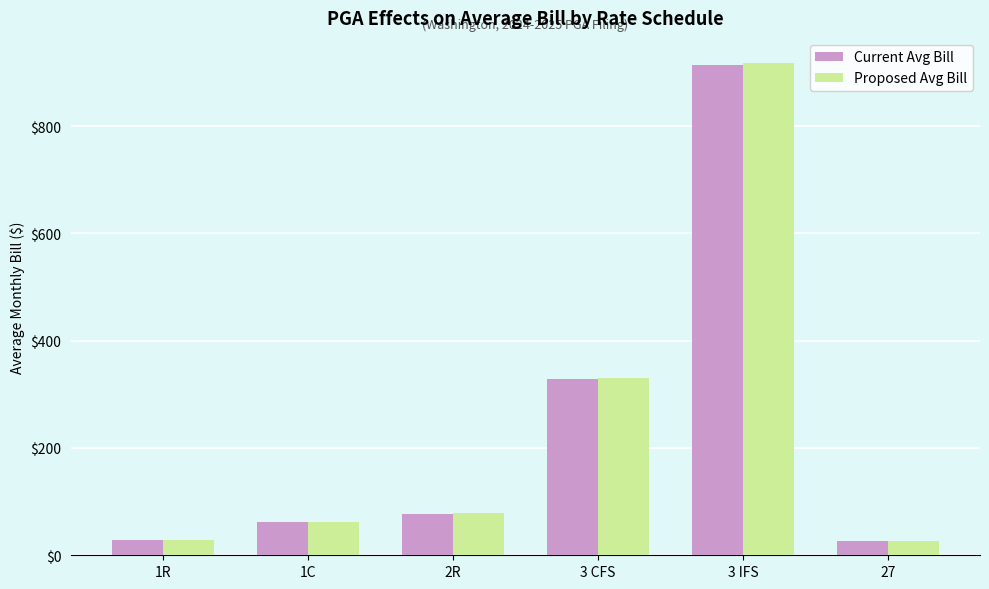

At which label is Proposed Avg Bill closest to 472?

3 CFS